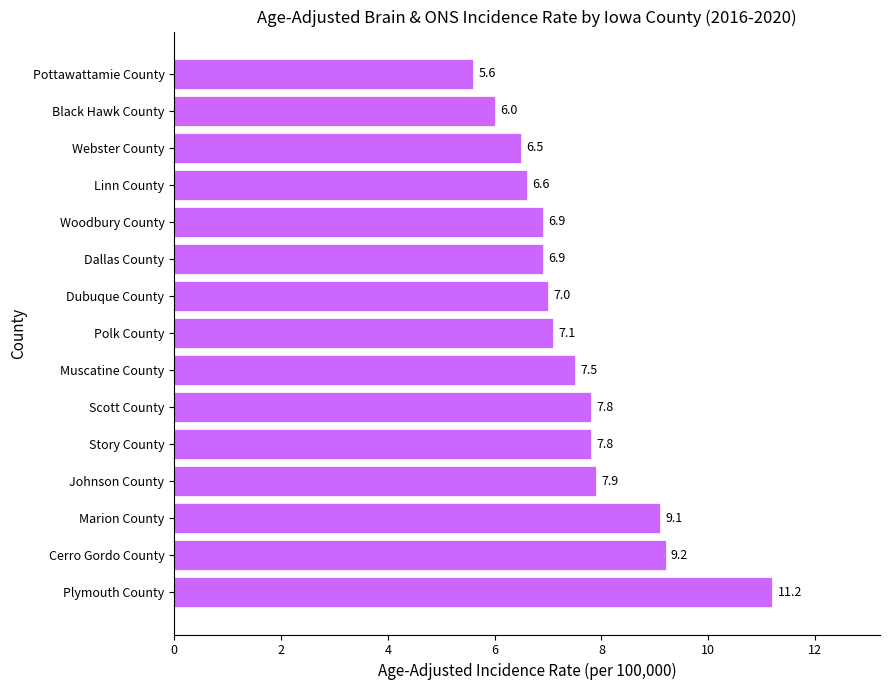

At which label is the value closest to 8?

Johnson County